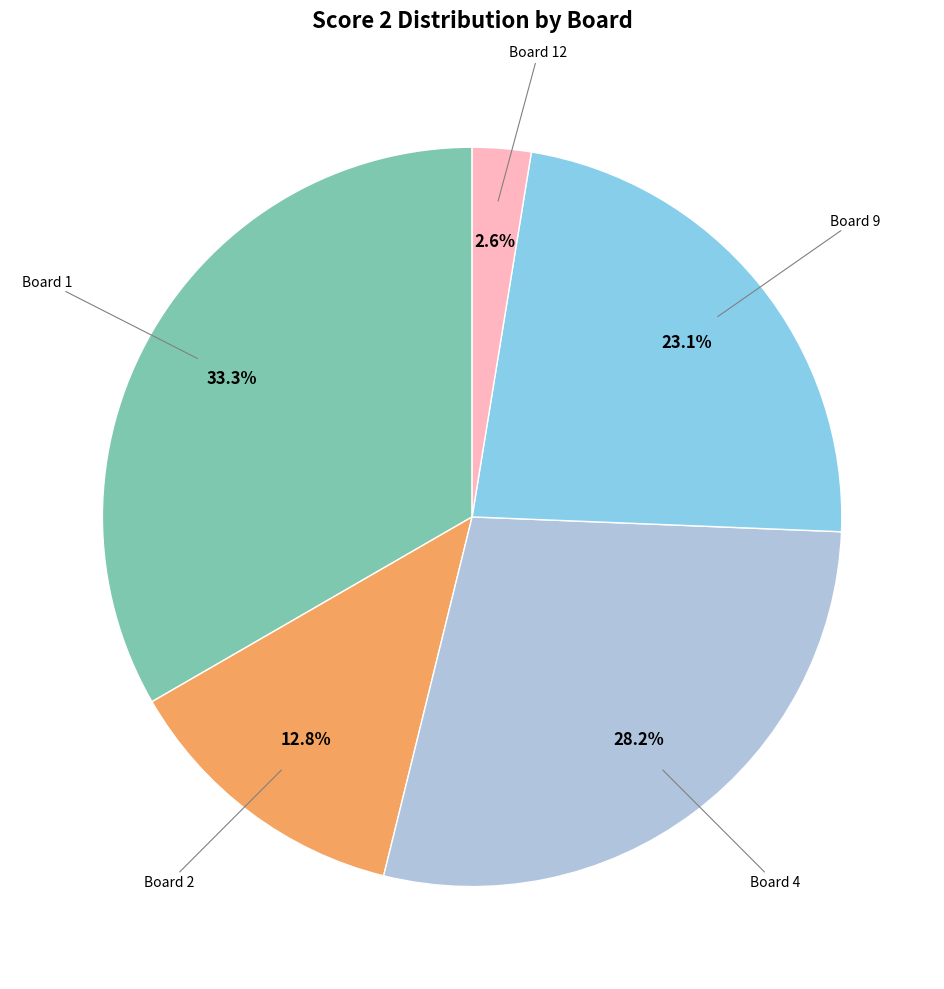

Does any single category account for the majority?

No